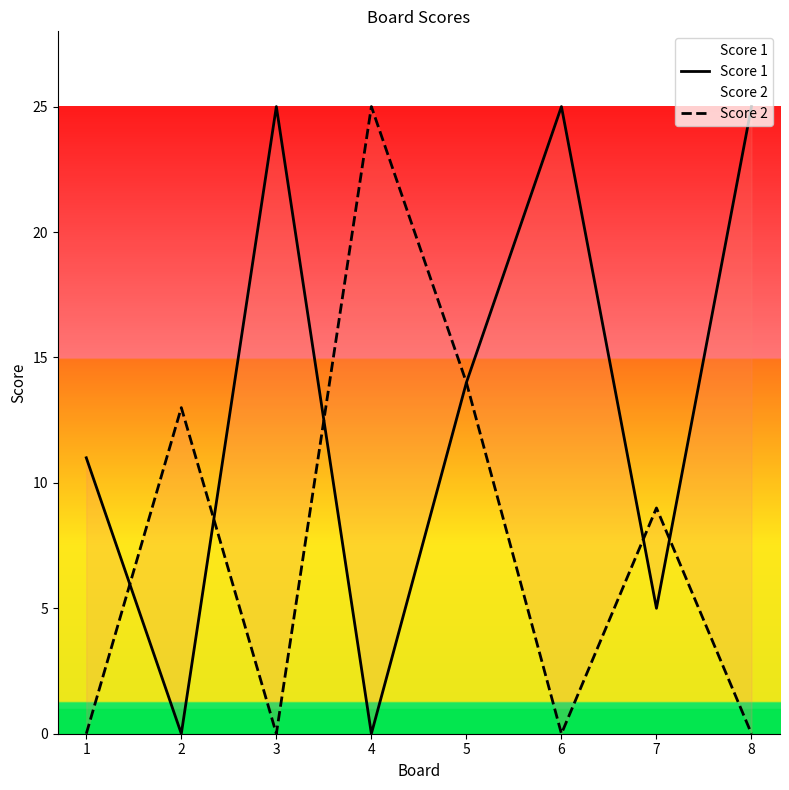

What value does the Score 1 series have at 6, to the nearest 10?

20